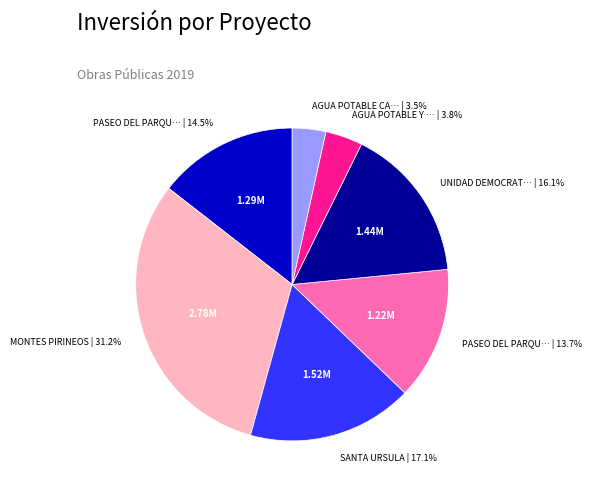

Is there a majority slice in this chart?

No